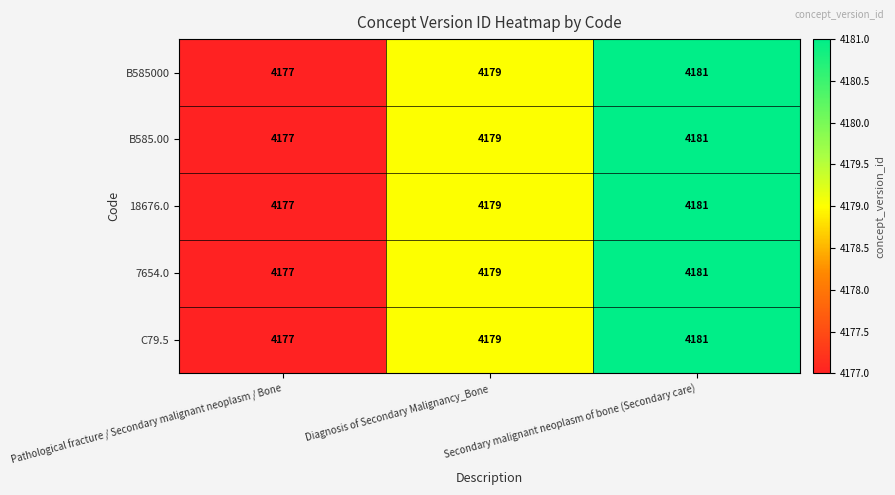

How many categories are shown in the chart?

3